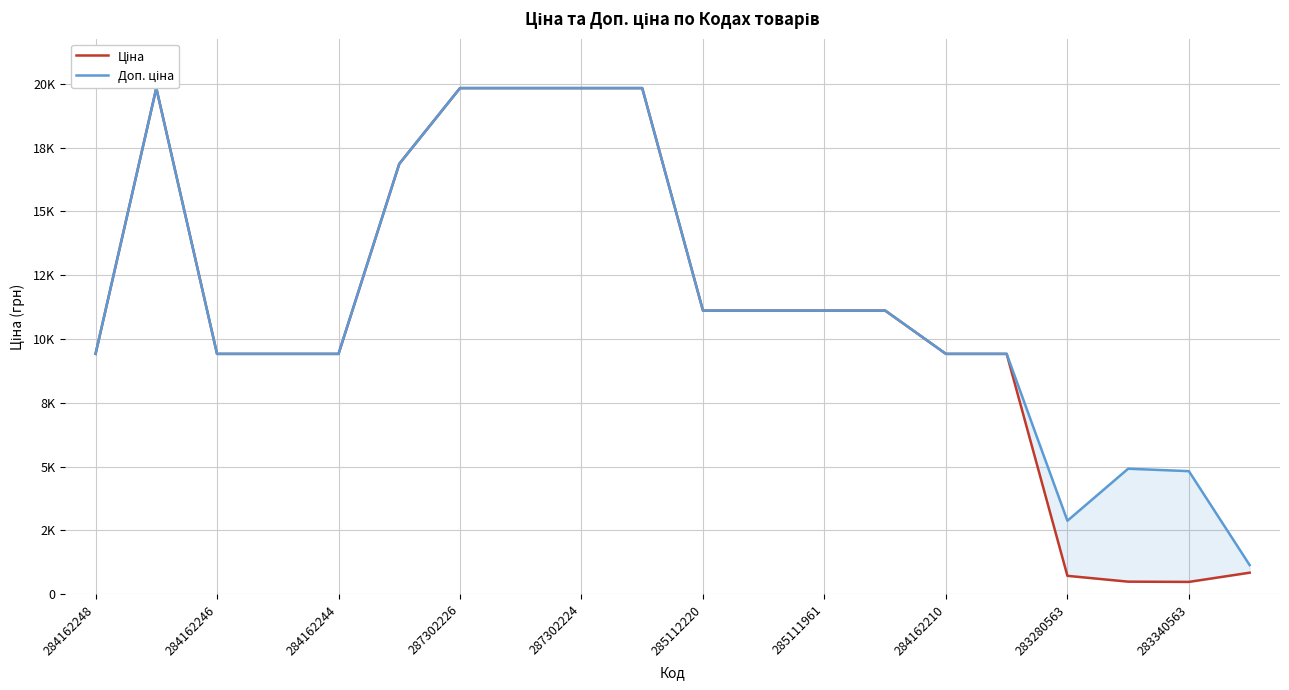

True or false: Ціна and Доп. ціна intersect in this chart.

False